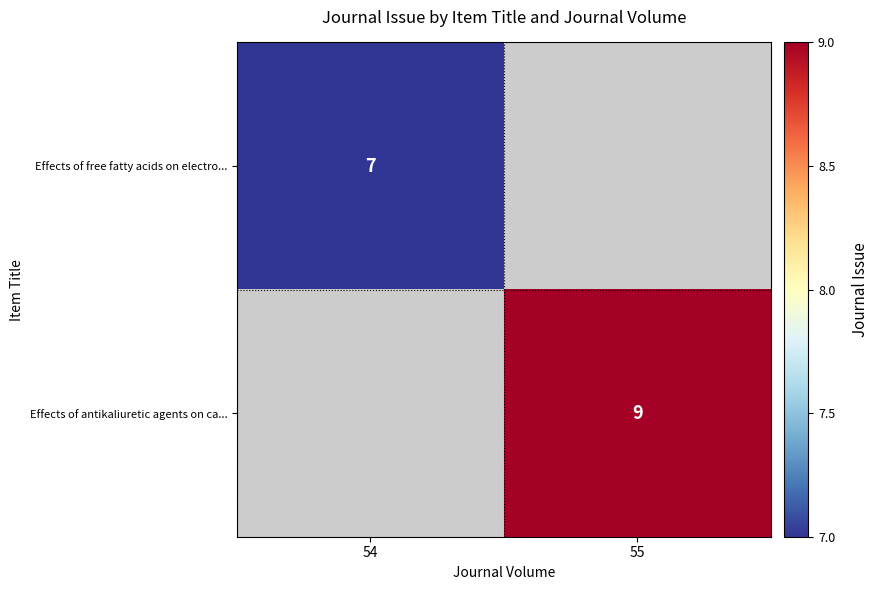

The value of Effects of antikaliuretic agents on ca... at 55 is 2. True or false?

False